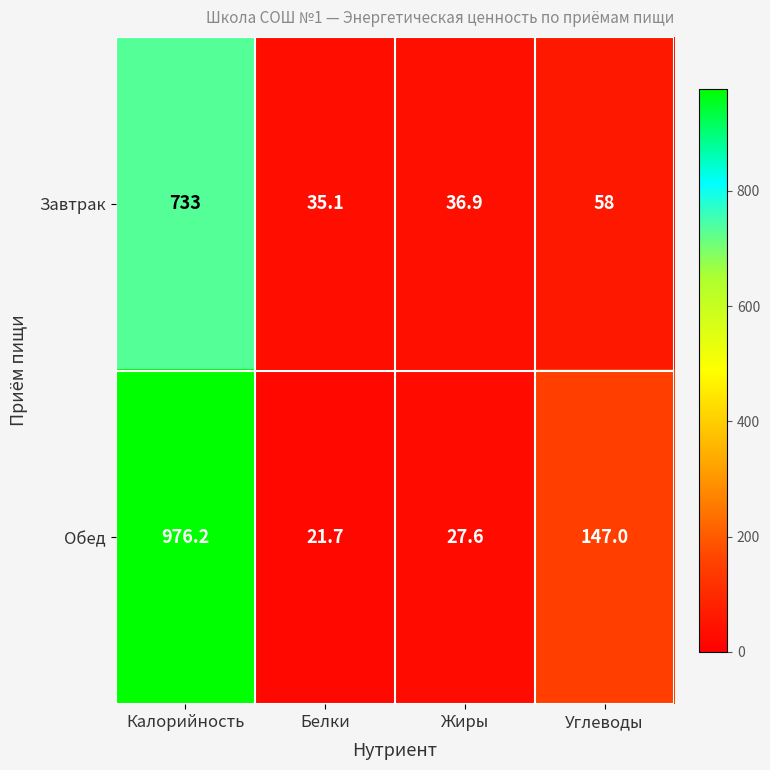

What is the approximate value of Завтрак at Белки?

35.1